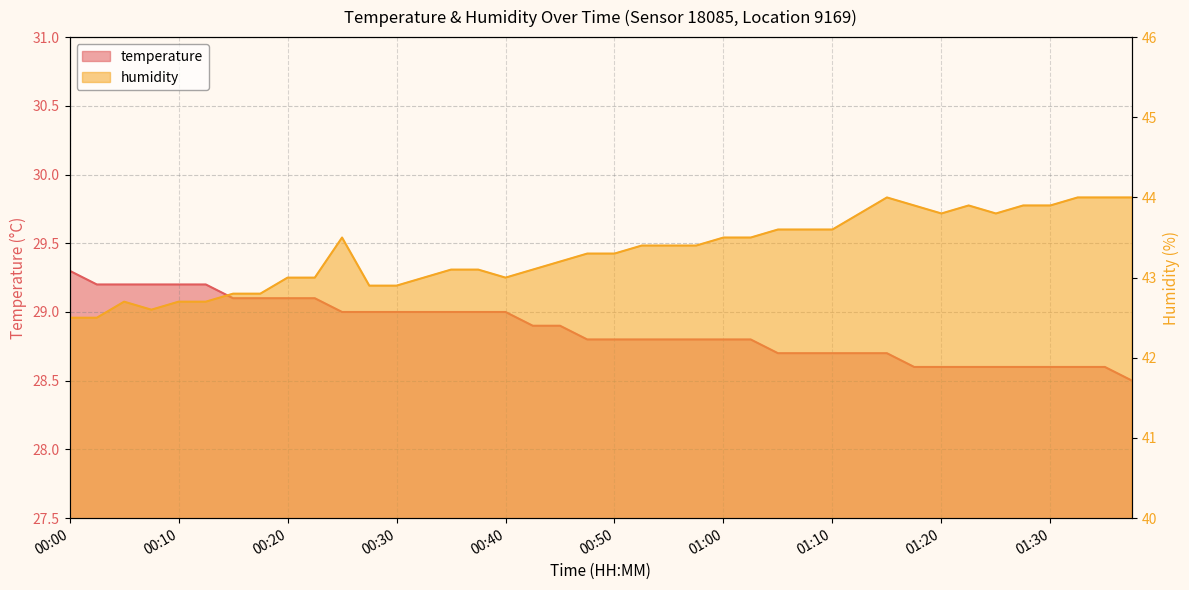

What is the label of the 26th point from the right?

00:35